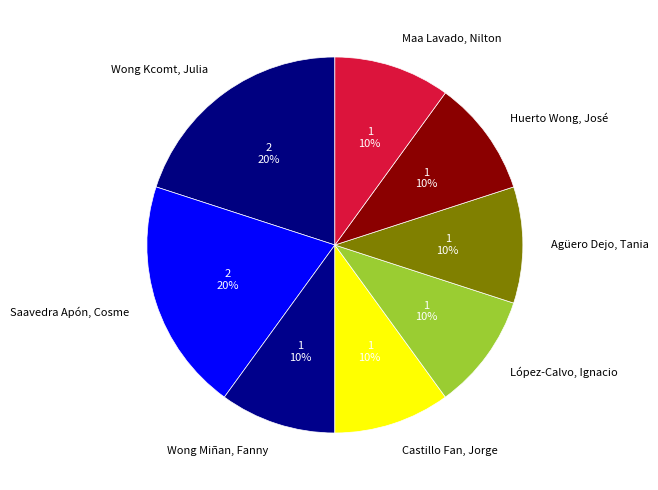

What is the ratio of the value at Wong Miñan, Fanny to the value at Saavedra Apón, Cosme?

0.5